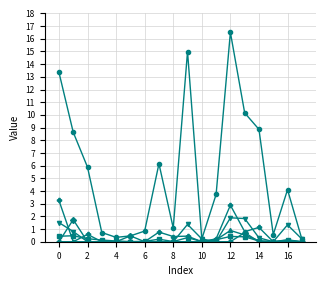

Is this an area chart (filled region under the line)?

No